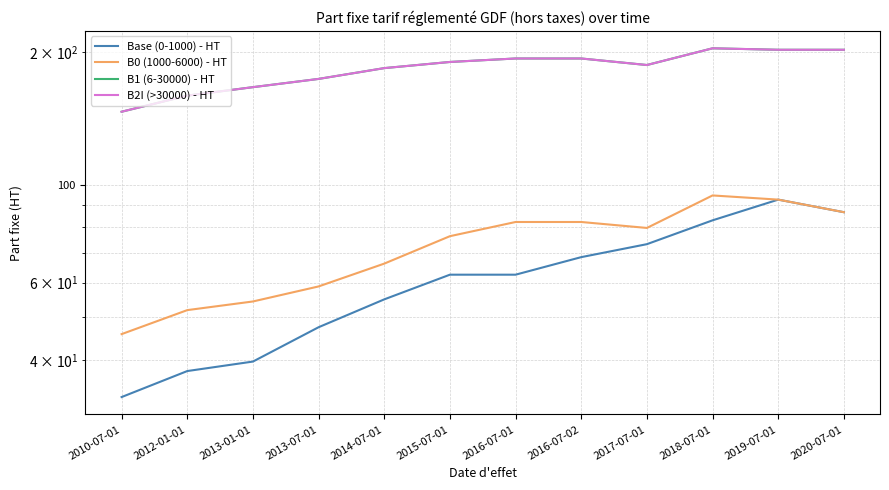

Rank the categories by B0 (1000-6000) - HT value from highest to lowest.

2018-07-01, 2019-07-01, 2020-07-01, 2016-07-01, 2016-07-02, 2017-07-01, 2015-07-01, 2014-07-01, 2013-07-01, 2013-01-01, 2012-01-01, 2010-07-01